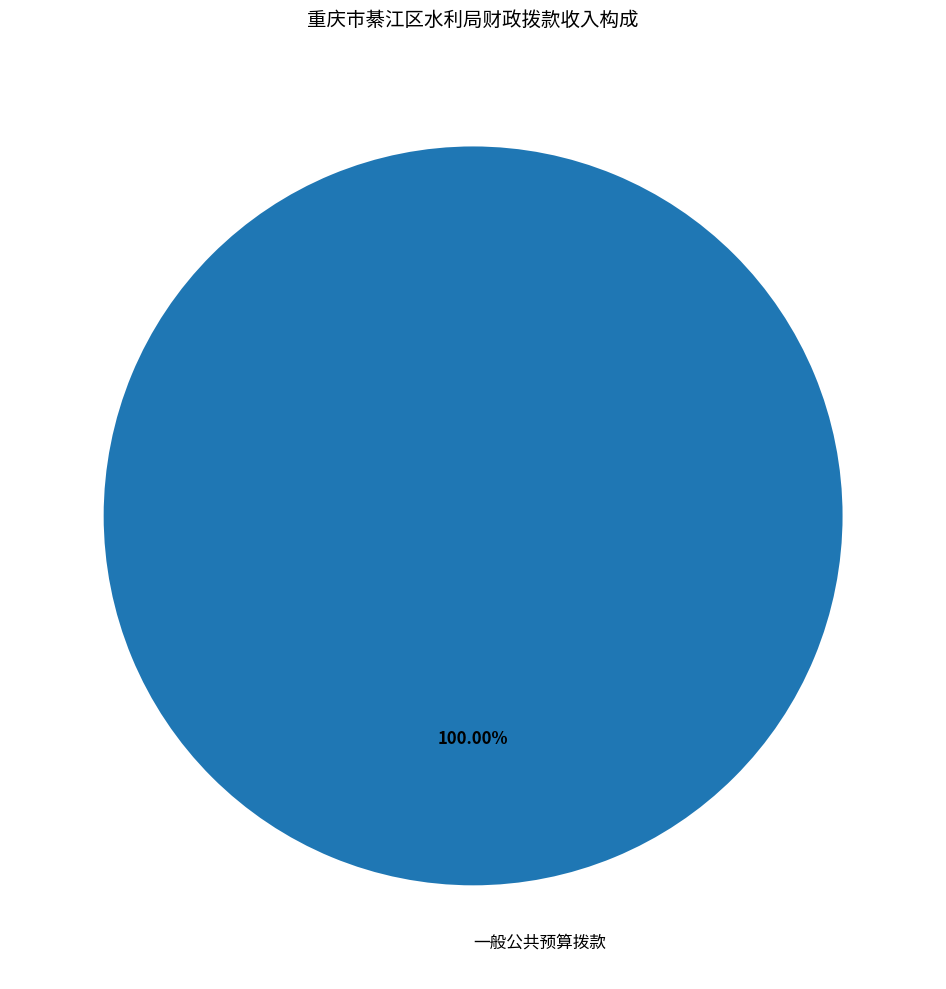

Rank the categories by value from lowest to highest.

一般公共预算拨款